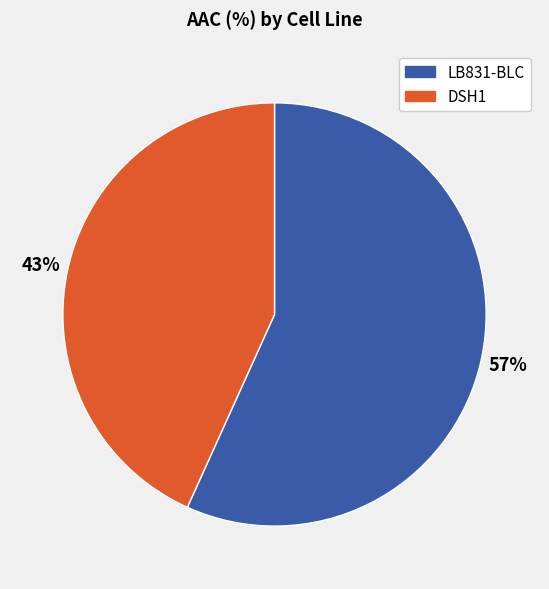

Is the sum of DSH1 and LB831-BLC greater than half?

Yes